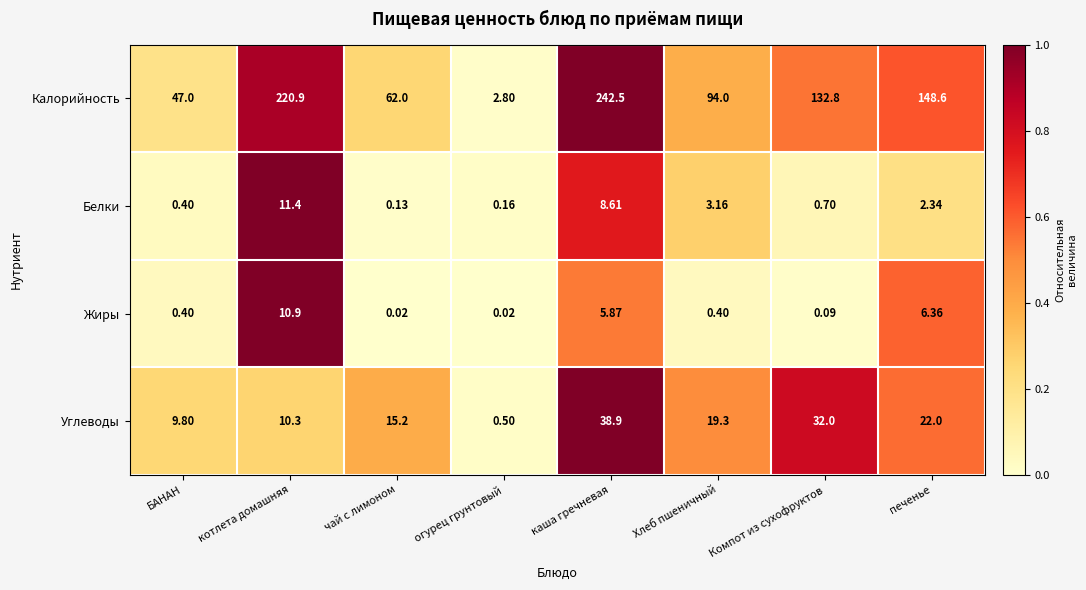

Count the number of data series in this chart.

4